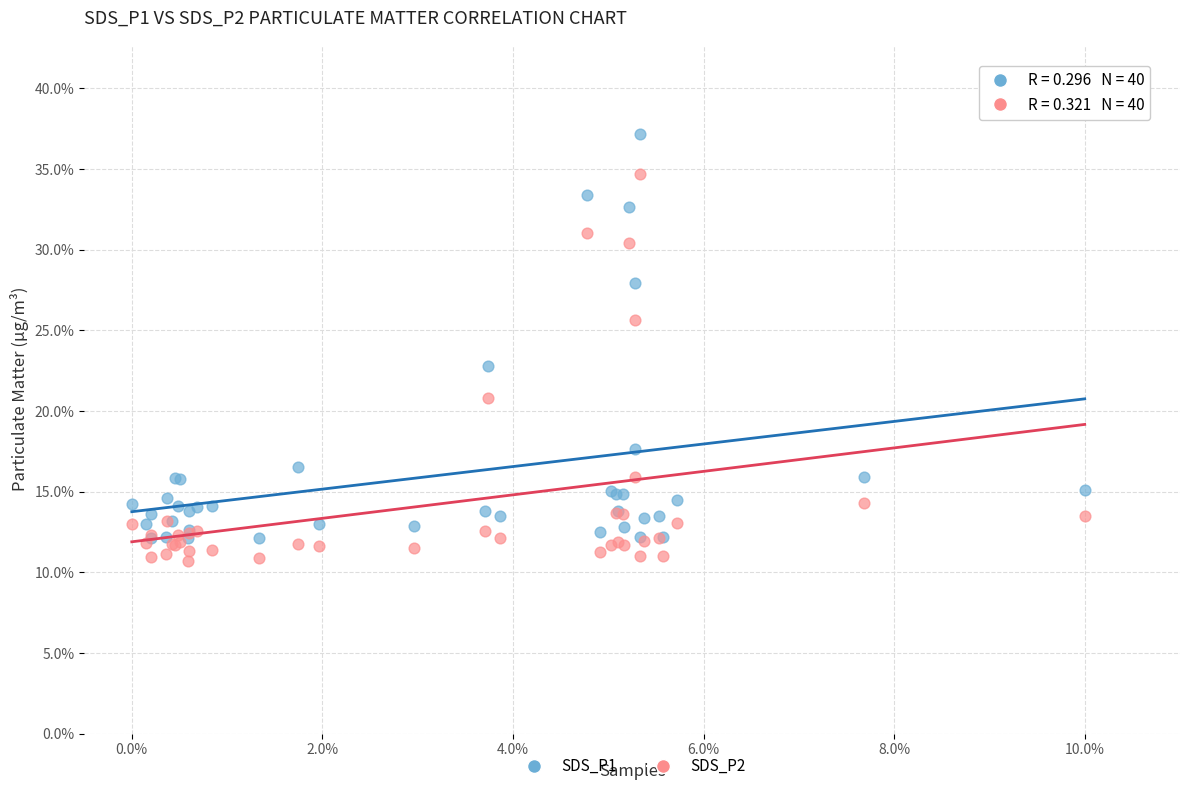

Which series has the largest Y range (max minus min)?

SDS_P1